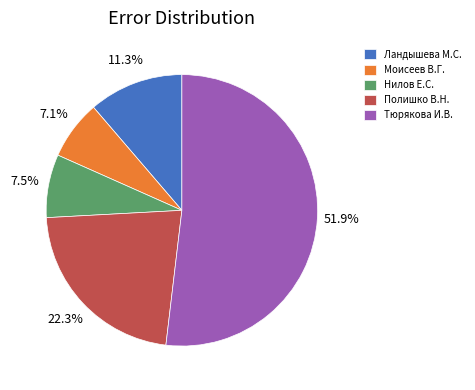

What percentage is NOT represented by Нилов Е.С.?

92.5%